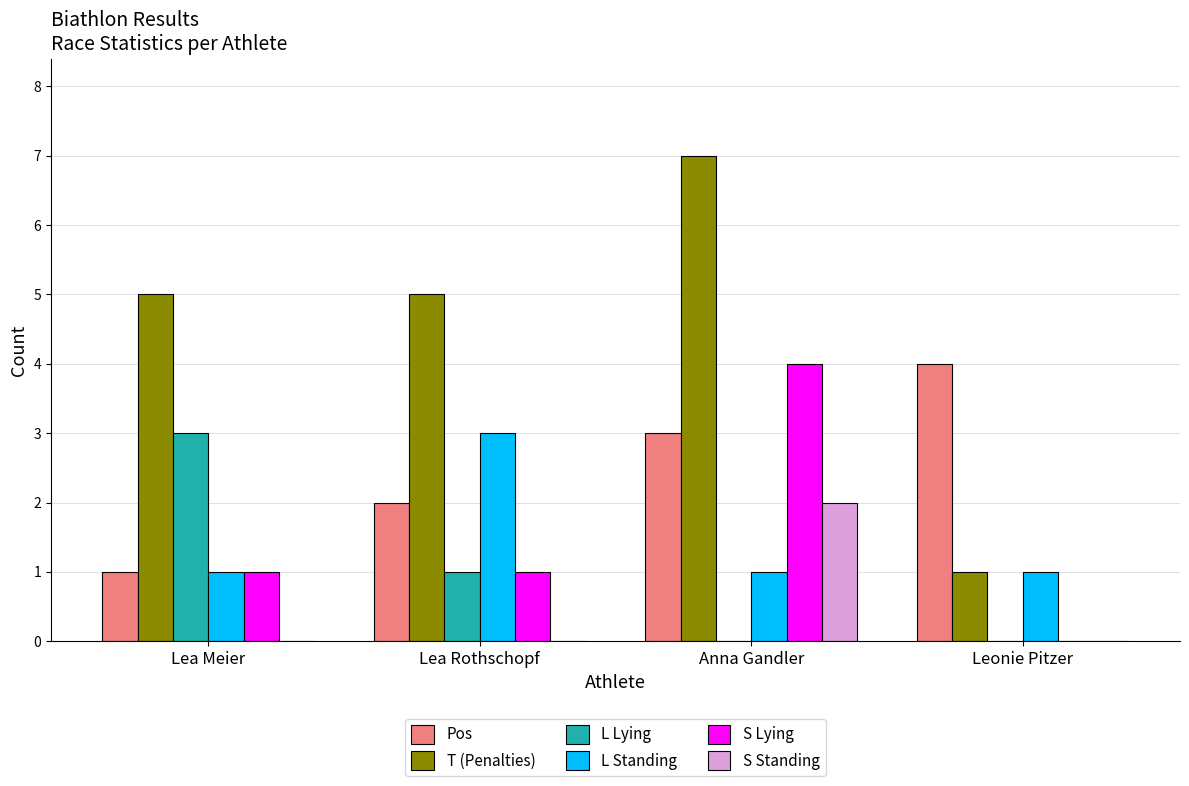

What are all the series names shown in the legend?

Pos, T (Penalties), L Lying, L Standing, S Lying, S Standing